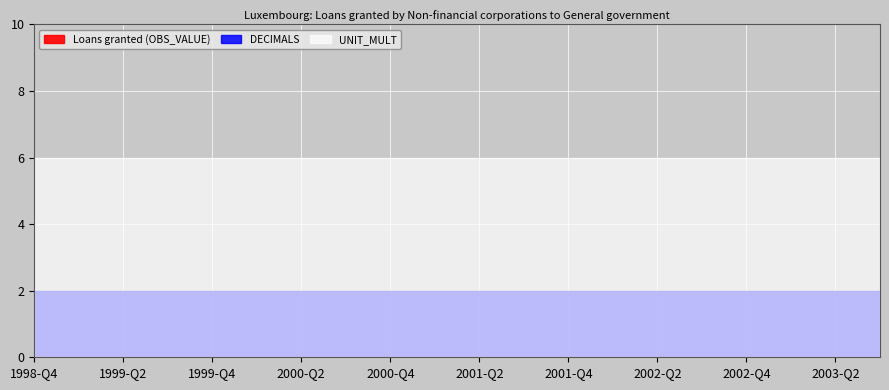

Reading left to right, list all the values displayed in this chart.

Loans granted (OBS_VALUE): 0	0	0	0	0	0	0	0	0	0	0	0	0	0	0	0	0	0	0	0
DECIMALS: 2	2	2	2	2	2	2	2	2	2	2	2	2	2	2	2	2	2	2	2
UNIT_MULT: 6	6	6	6	6	6	6	6	6	6	6	6	6	6	6	6	6	6	6	6